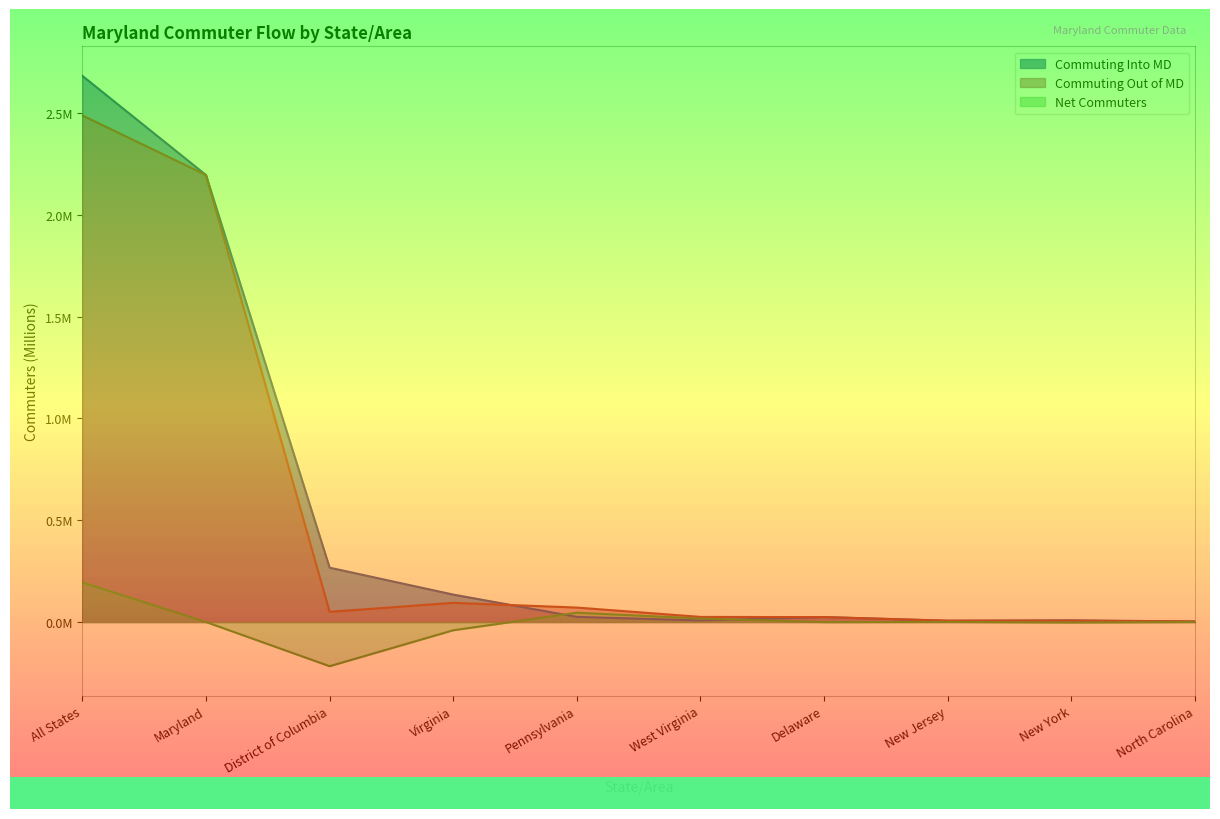

Reading left to right, what are all the values shown in this chart?

Commuting Into MD: All States=2.7	Maryland=2.2	District of Columbia=0.3	Virginia=0.1	Pennsylvania=0.0	West Virginia=0.0	Delaware=0.0	New Jersey=0.0	New York=0.0	North Carolina=0.0
Commuting Out of MD: All States=2.5	Maryland=2.2	District of Columbia=0.0	Virginia=0.1	Pennsylvania=0.1	West Virginia=0.0	Delaware=0.0	New Jersey=0.0	New York=0.0	North Carolina=0.0
Net Commuters: All States=0.2	Maryland=0.0	District of Columbia=-0.2	Virginia=-0.0	Pennsylvania=0.0	West Virginia=0.0	Delaware=-0.0	New Jersey=0.0	New York=-0.0	North Carolina=0.0